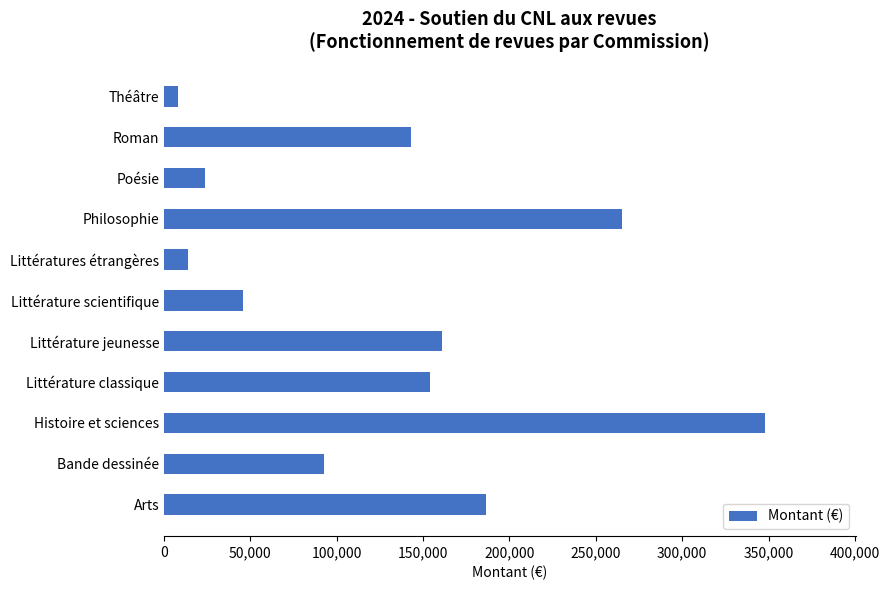

What is the difference between the values at Poésie and Littérature scientifique?

21997.3